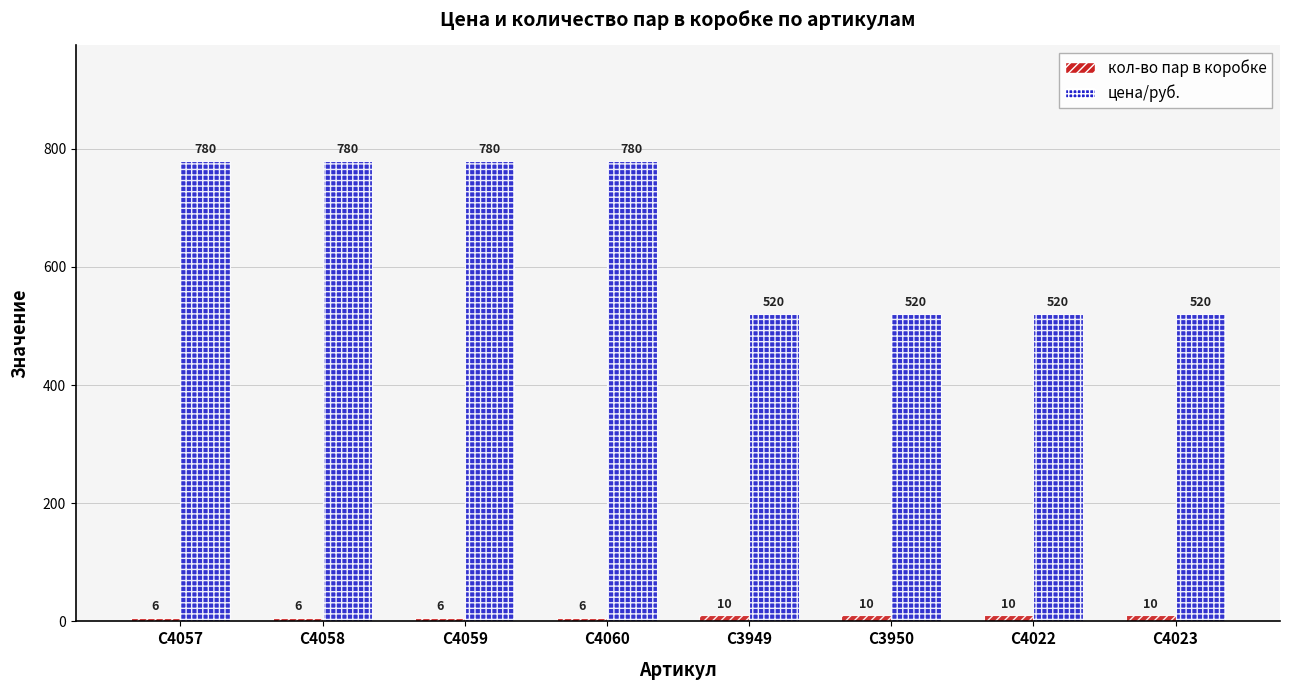

The value of цена/руб. at C3949 is 337. True or false?

False